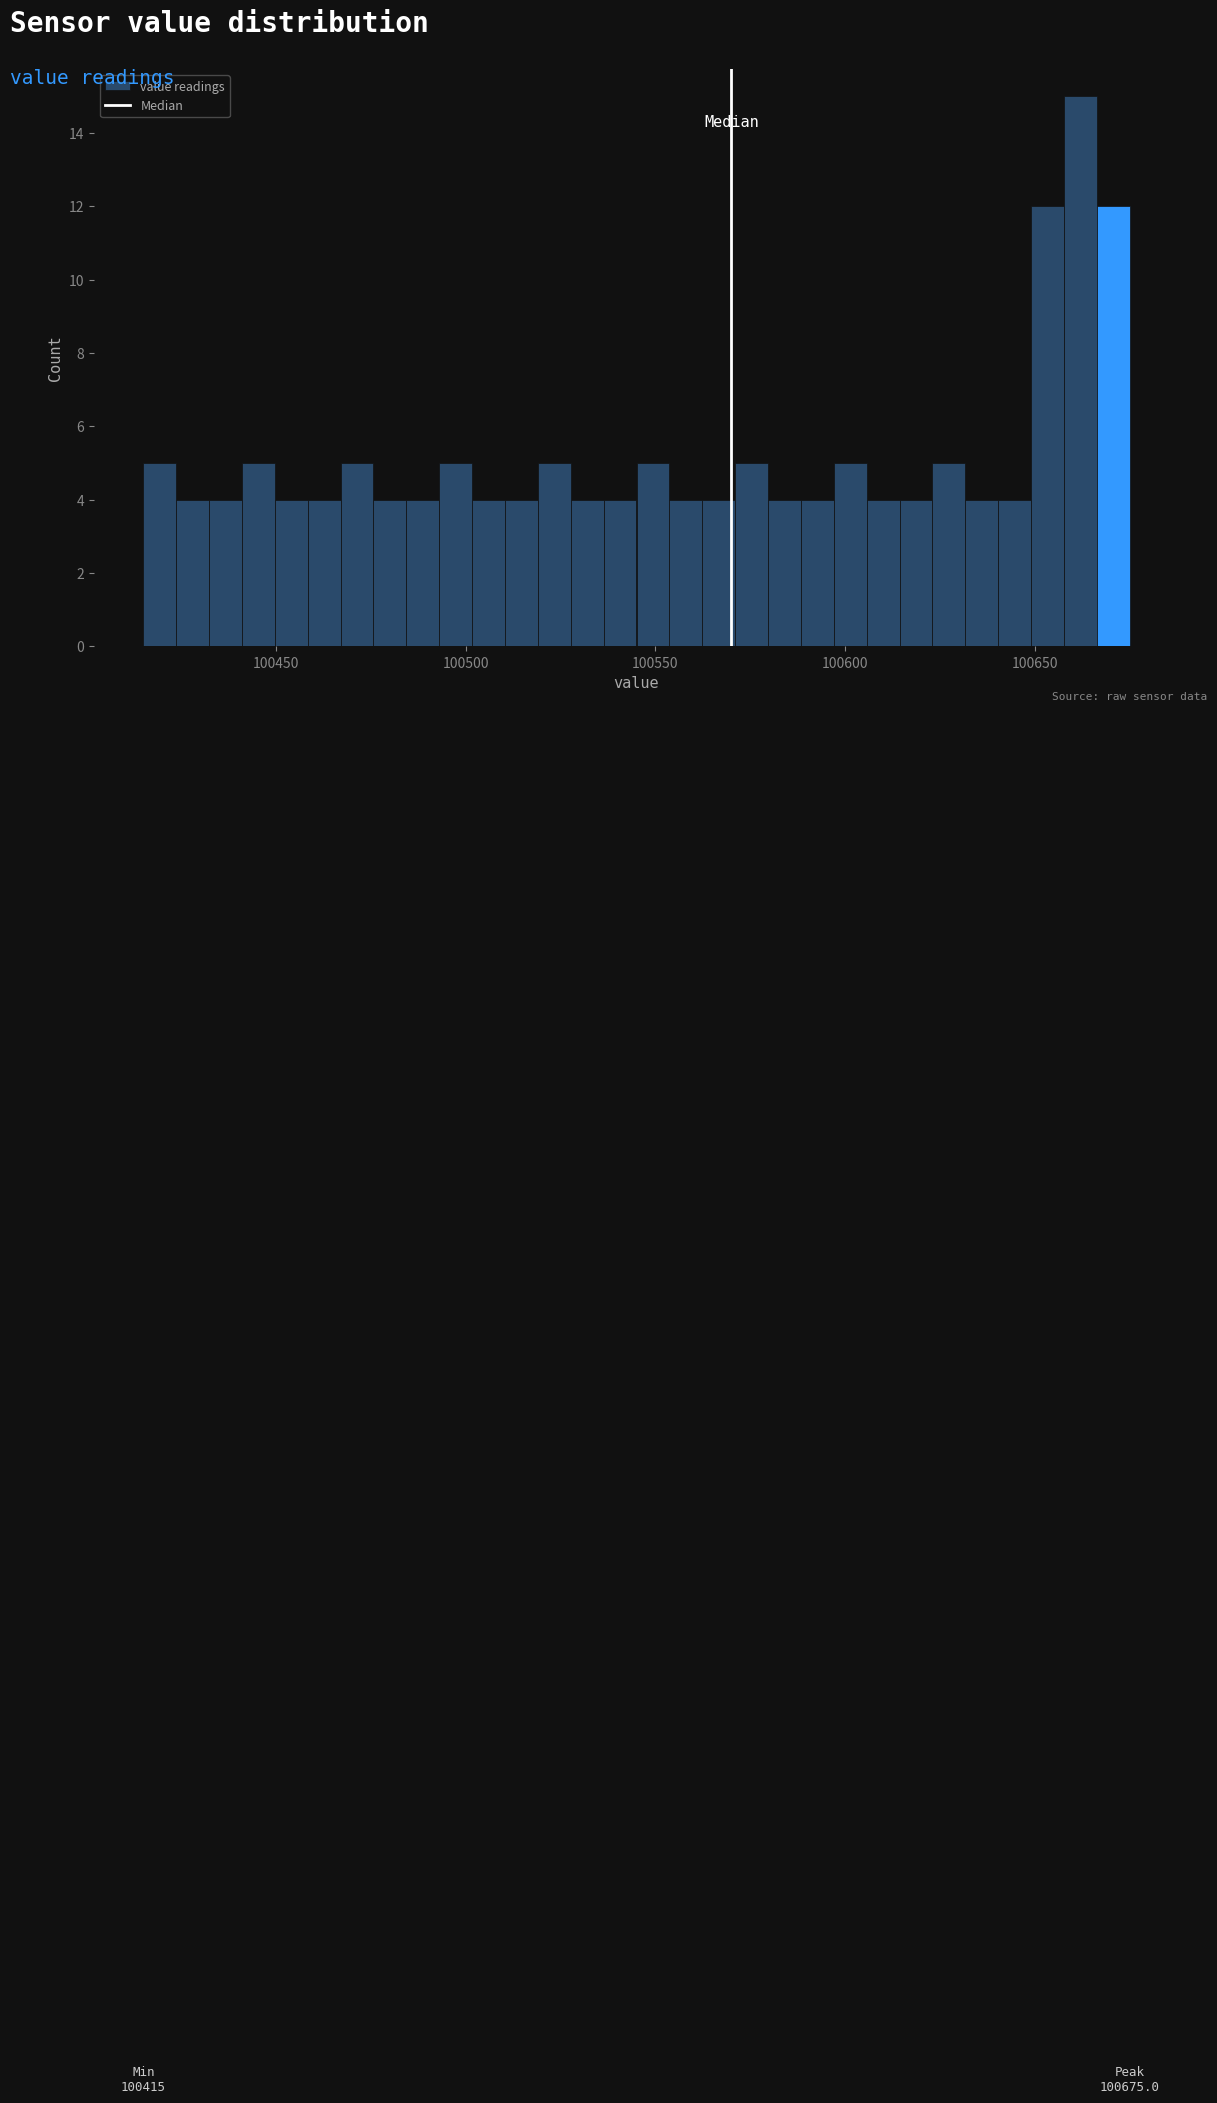

Read against the x-axis, roughly where is the centre of the tallest bar?

100660